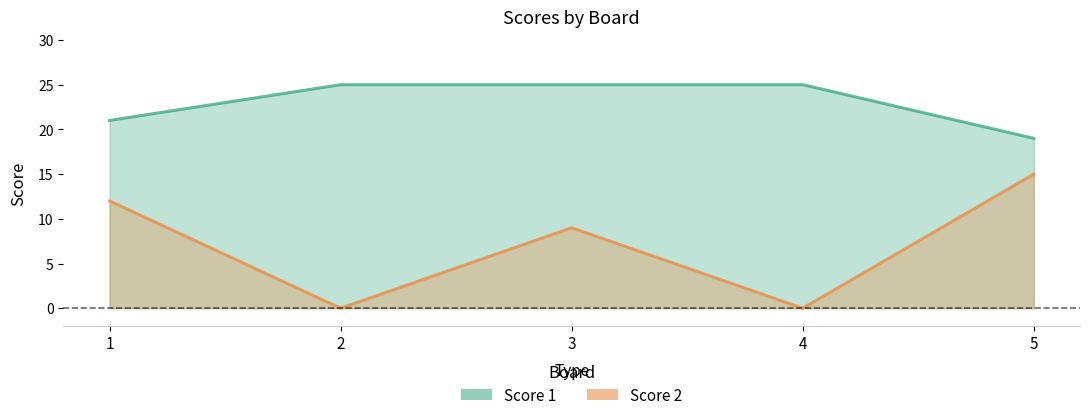

What is the value of the Score 1 point at the 1st from the left?

21